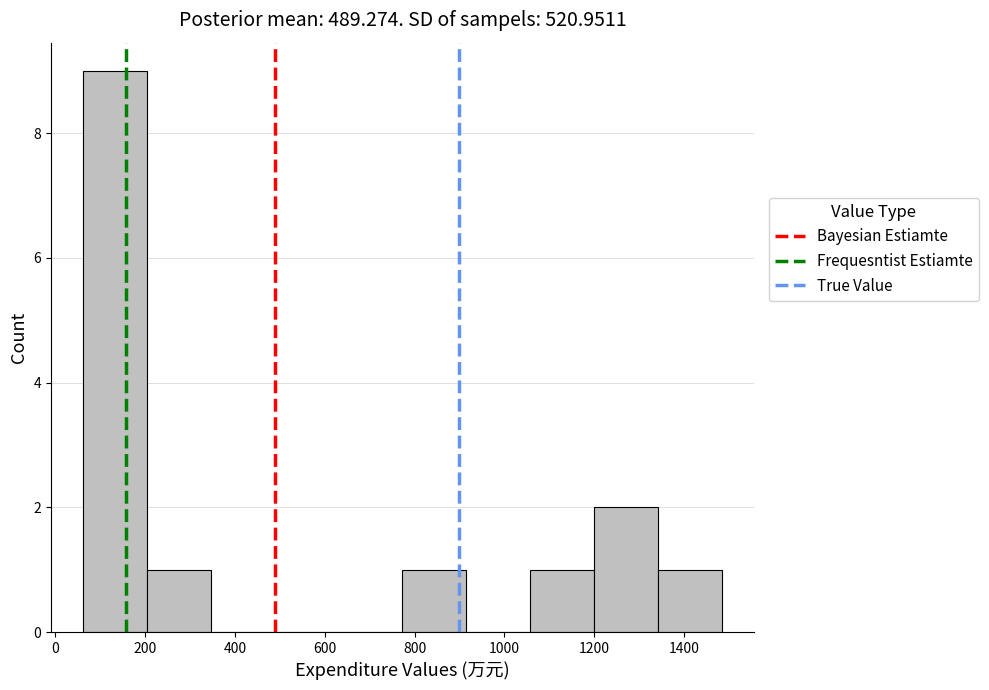

What is the height of the bar covering 1060 to 1200 on the x-axis? Neither the bar edges nor the heights are printed on the chart, so give them approximately, as read against the axes.

1